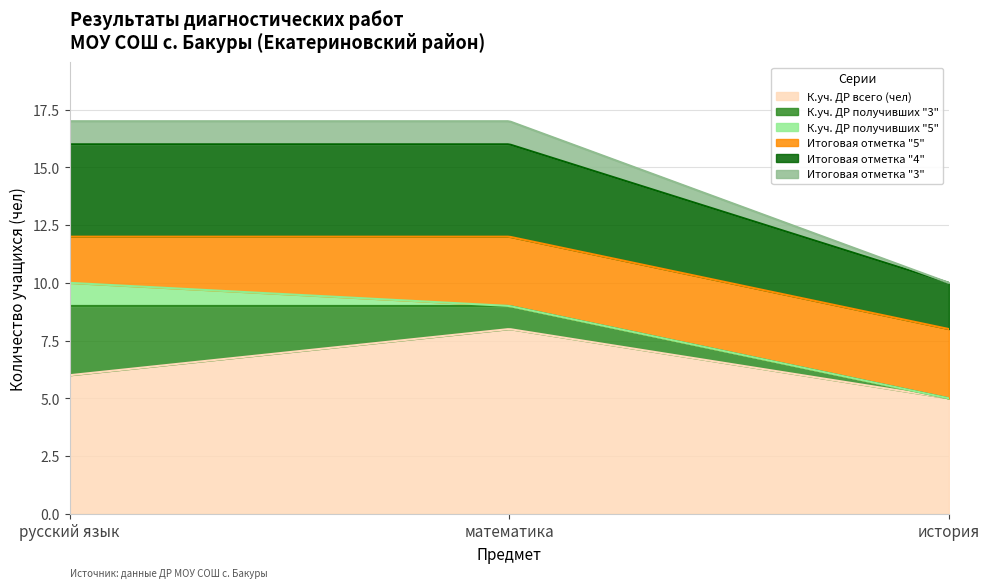

At which category is the sum across all series the highest?

русский язык